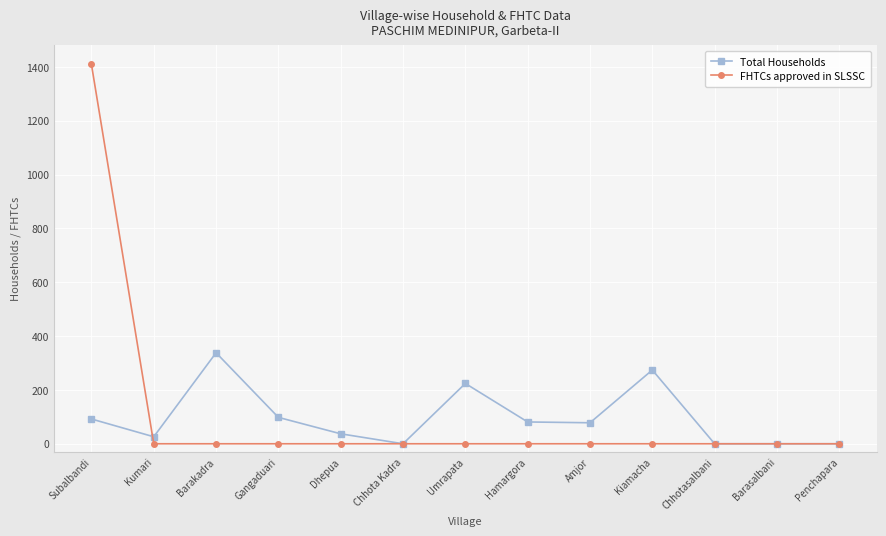

What is the difference between the Total Households values at Barasalbani and Dhepua?

37